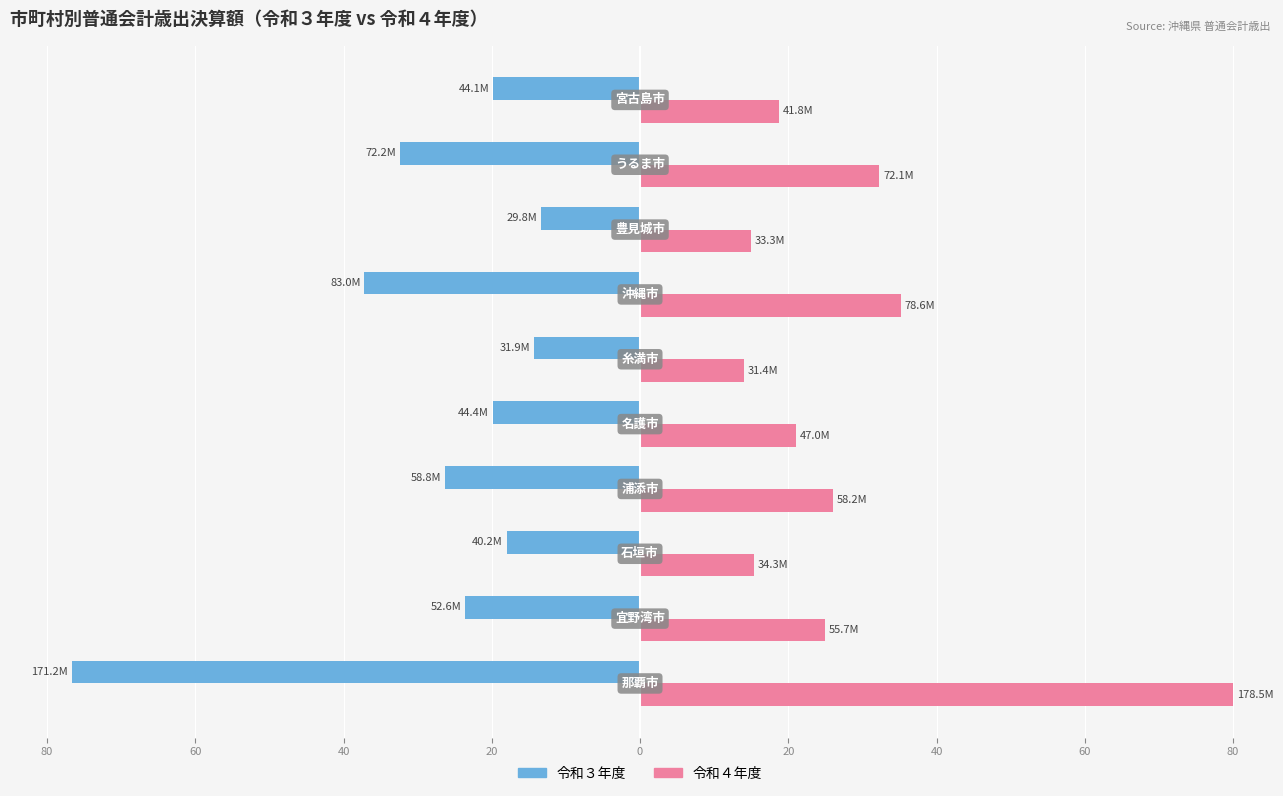

What are all the series names shown in the legend?

令和３年度, 令和４年度